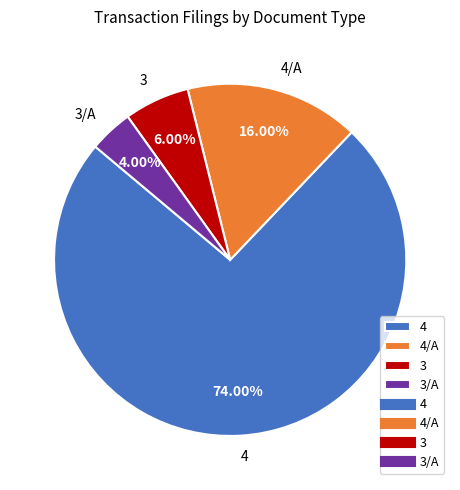

Do 4 and 4/A together represent more than half of the pie?

Yes